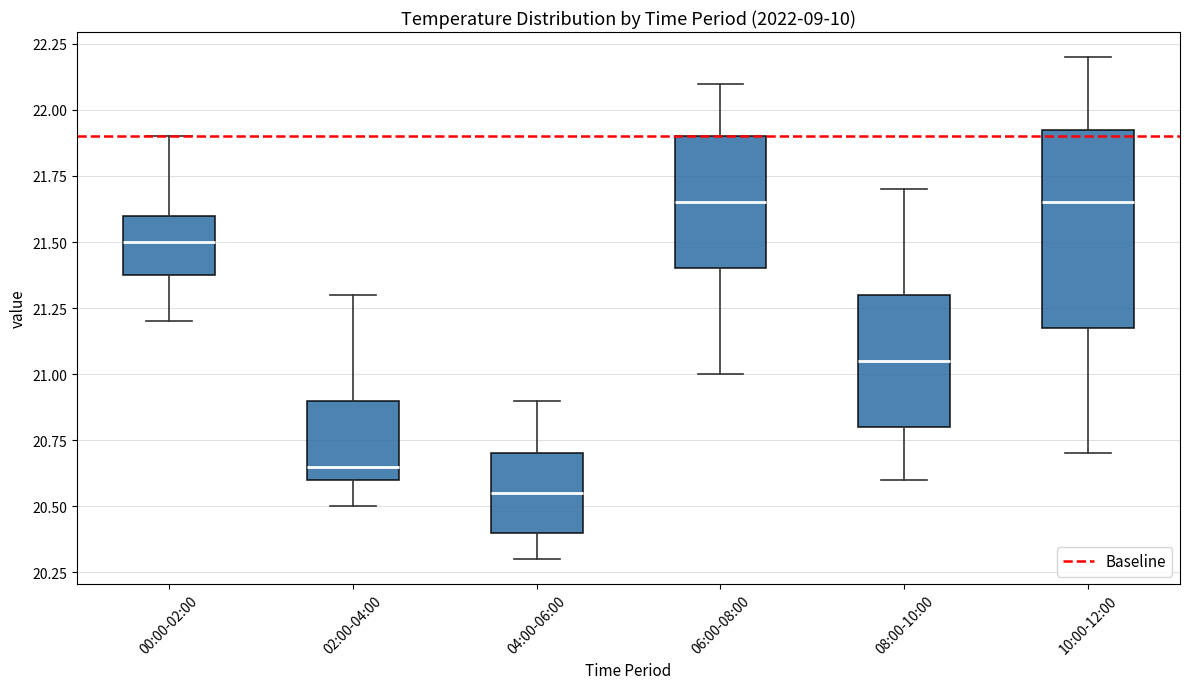

Reading left to right, transcribe this box plot: for each box, give where its median line is, the range the box spans, and where its two whiskers end, as read against the y-axis. The values are not printed on the chart, so give them approximately, as read against the axis.

00:00-02:00: median 21.50, box 21.40 to 21.60, whiskers 21.20 to 21.90
02:00-04:00: median 20.65, box 20.60 to 20.90, whiskers 20.50 to 21.30
04:00-06:00: median 20.55, box 20.40 to 20.70, whiskers 20.30 to 20.90
06:00-08:00: median 21.65, box 21.40 to 21.90, whiskers 21.00 to 22.10
08:00-10:00: median 21.05, box 20.80 to 21.30, whiskers 20.60 to 21.70
10:00-12:00: median 21.65, box 21.20 to 21.95, whiskers 20.70 to 22.20